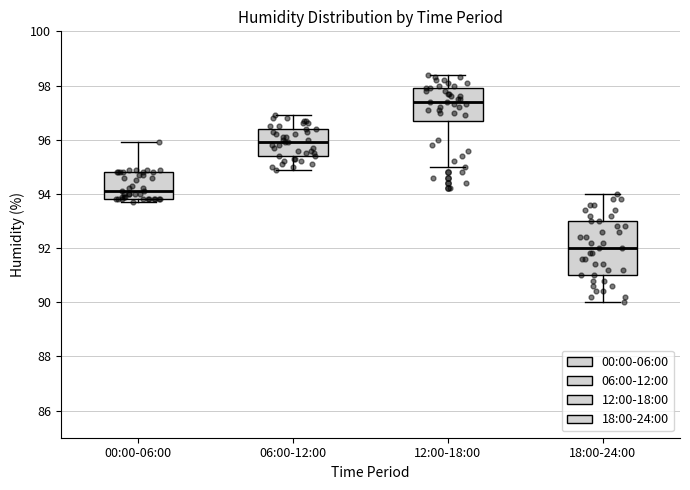

Which box is the tallest, from its lower edge to its upper edge?

18:00-24:00